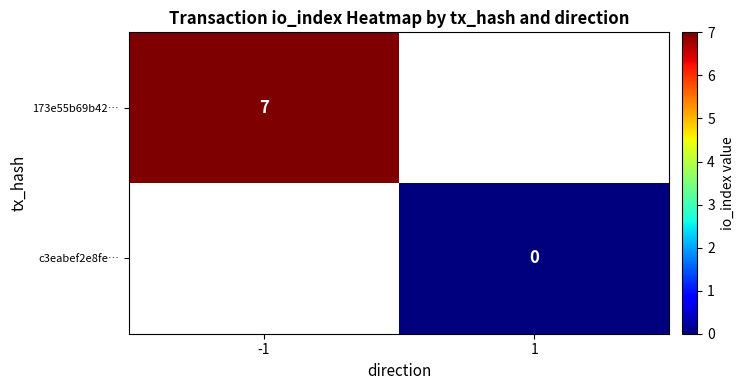

How many distinct data groups are displayed?

2